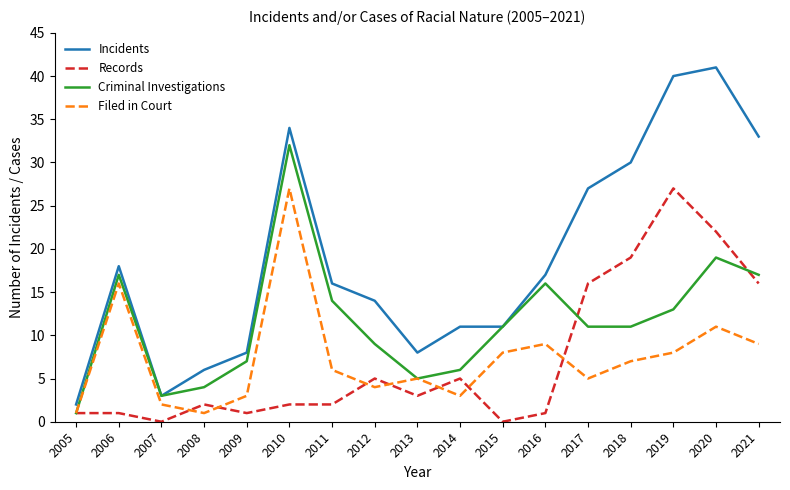

The Filed in Court series shows 14 at 2019. True or false?

False